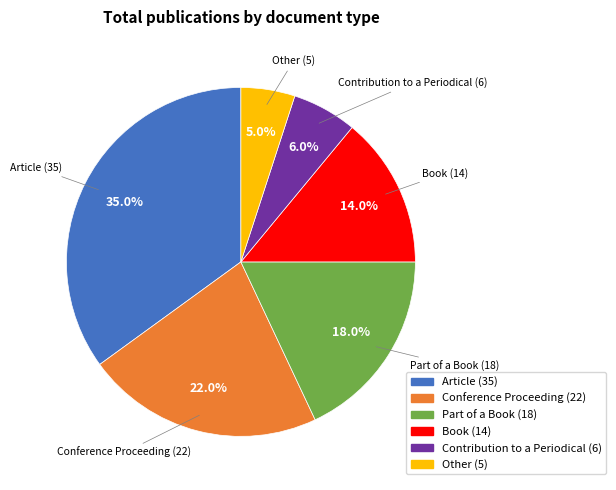

Count the number of slices in the pie.

6